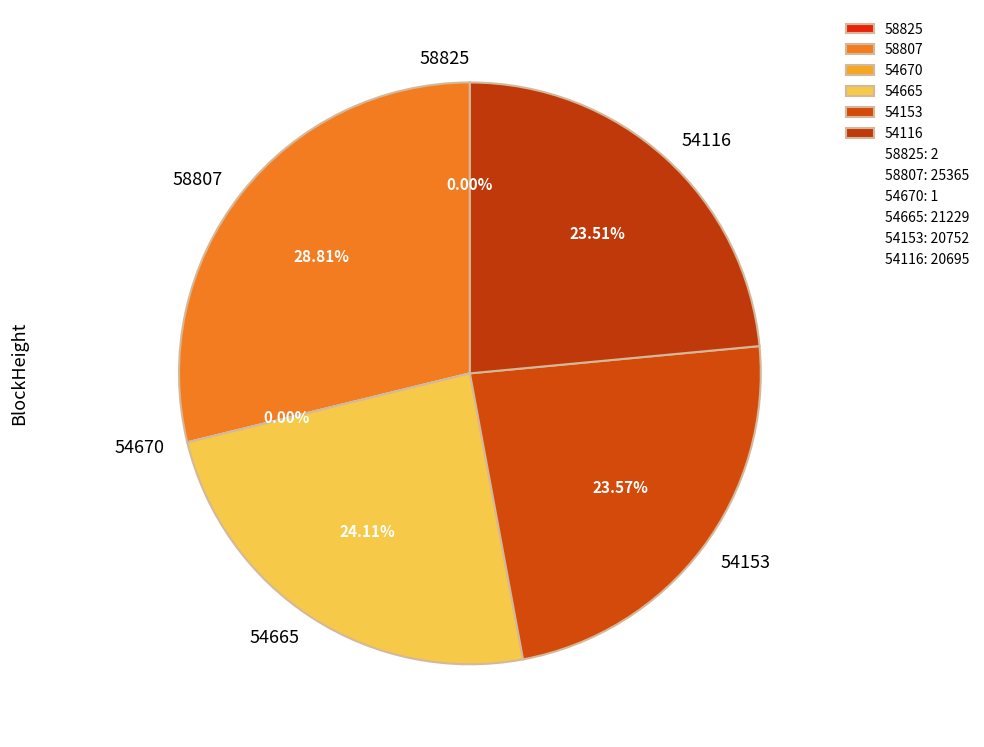

What percentage is the 54665 slice, to the nearest percent?

24%